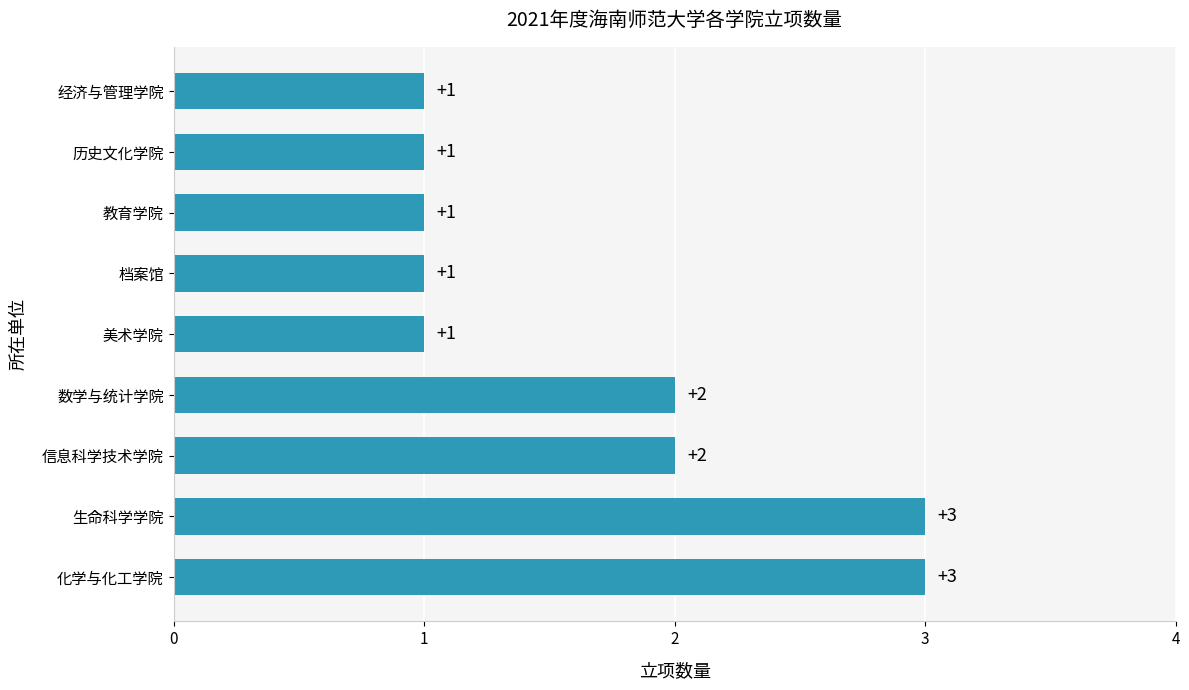

What is the minimum value shown in the chart?

1